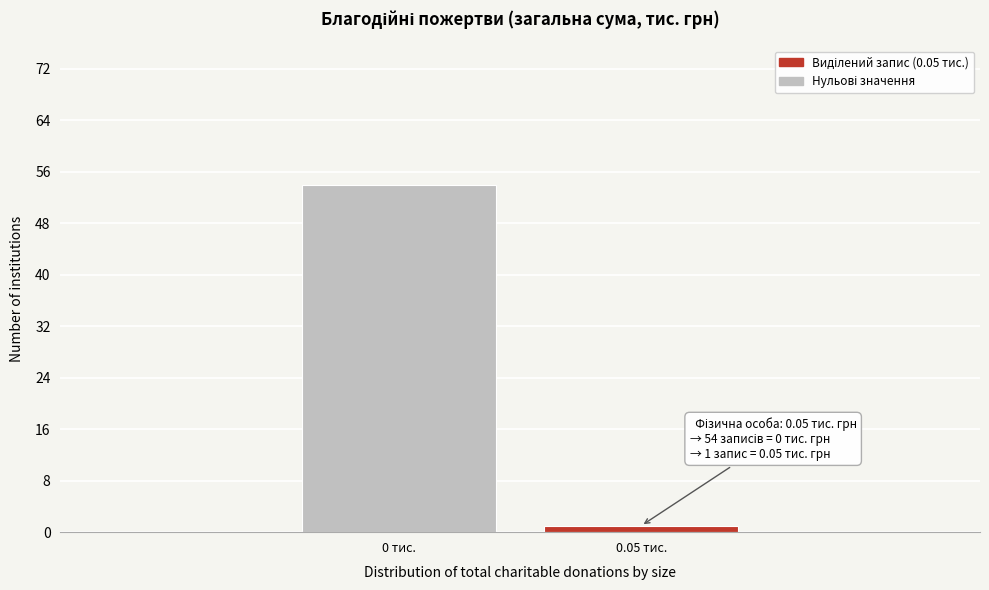

Reading left to right, extract all data points from this chart.

54	1